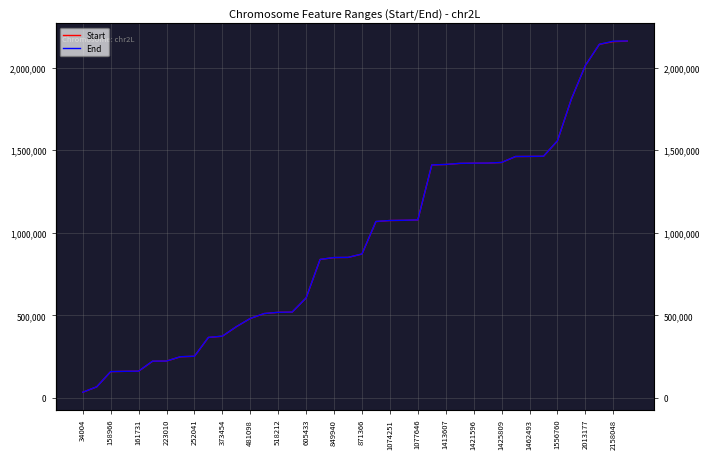

Which series has the largest range (max minus min)?

End